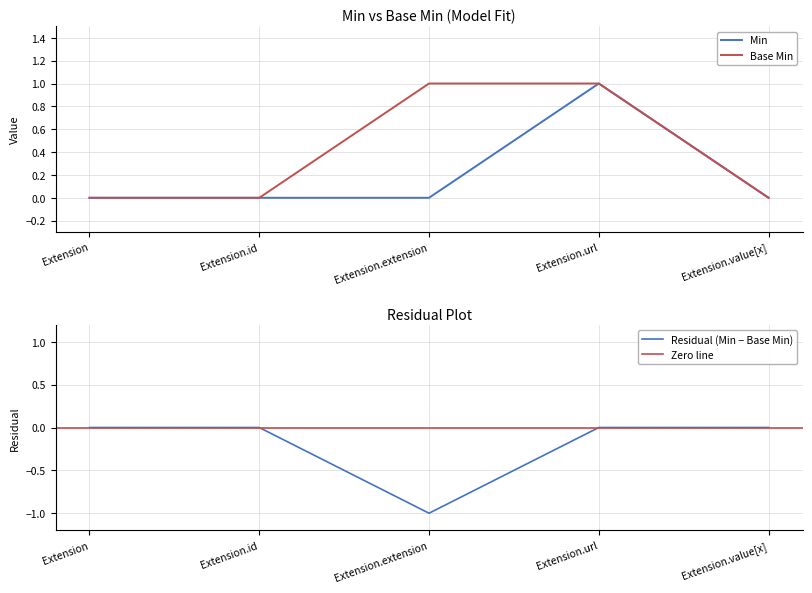

How many data points in Min are above 0?

1